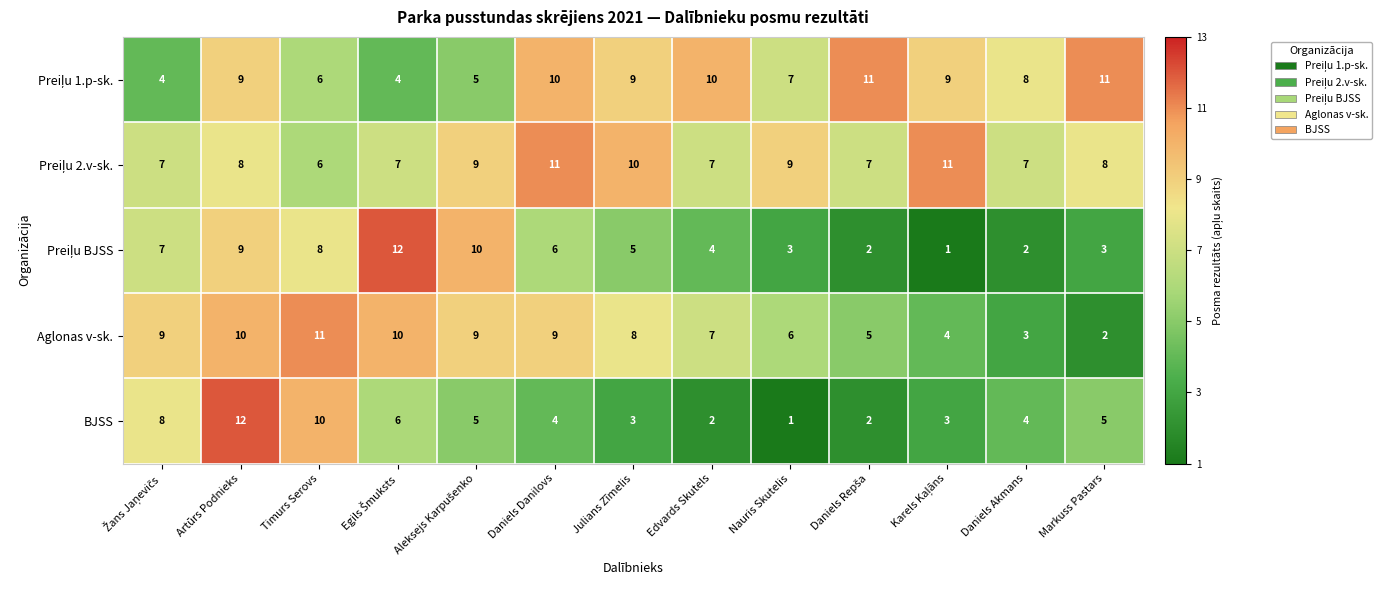

What is the approximate value of BJSS at Daniels Akmans, to the nearest 5?

5